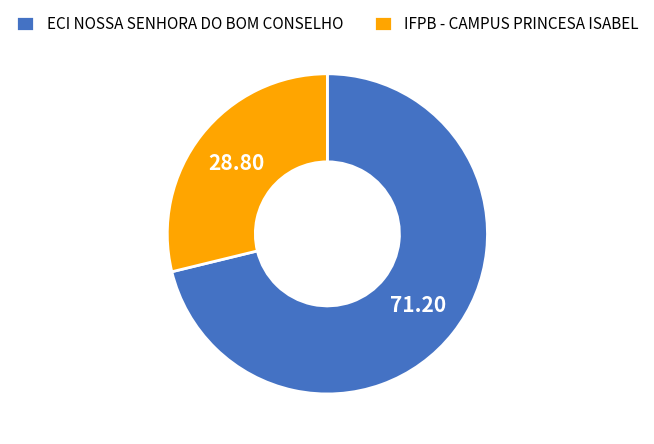

Which category accounts for the majority?

ECI NOSSA SENHORA DO BOM CONSELHO